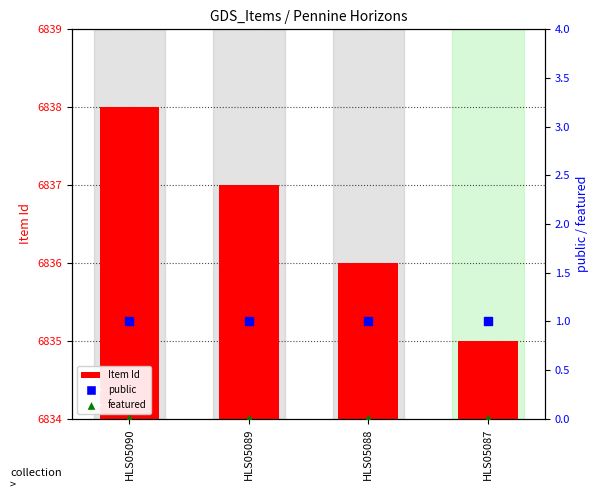

What are all the series names shown in the legend?

Item Id, public, featured